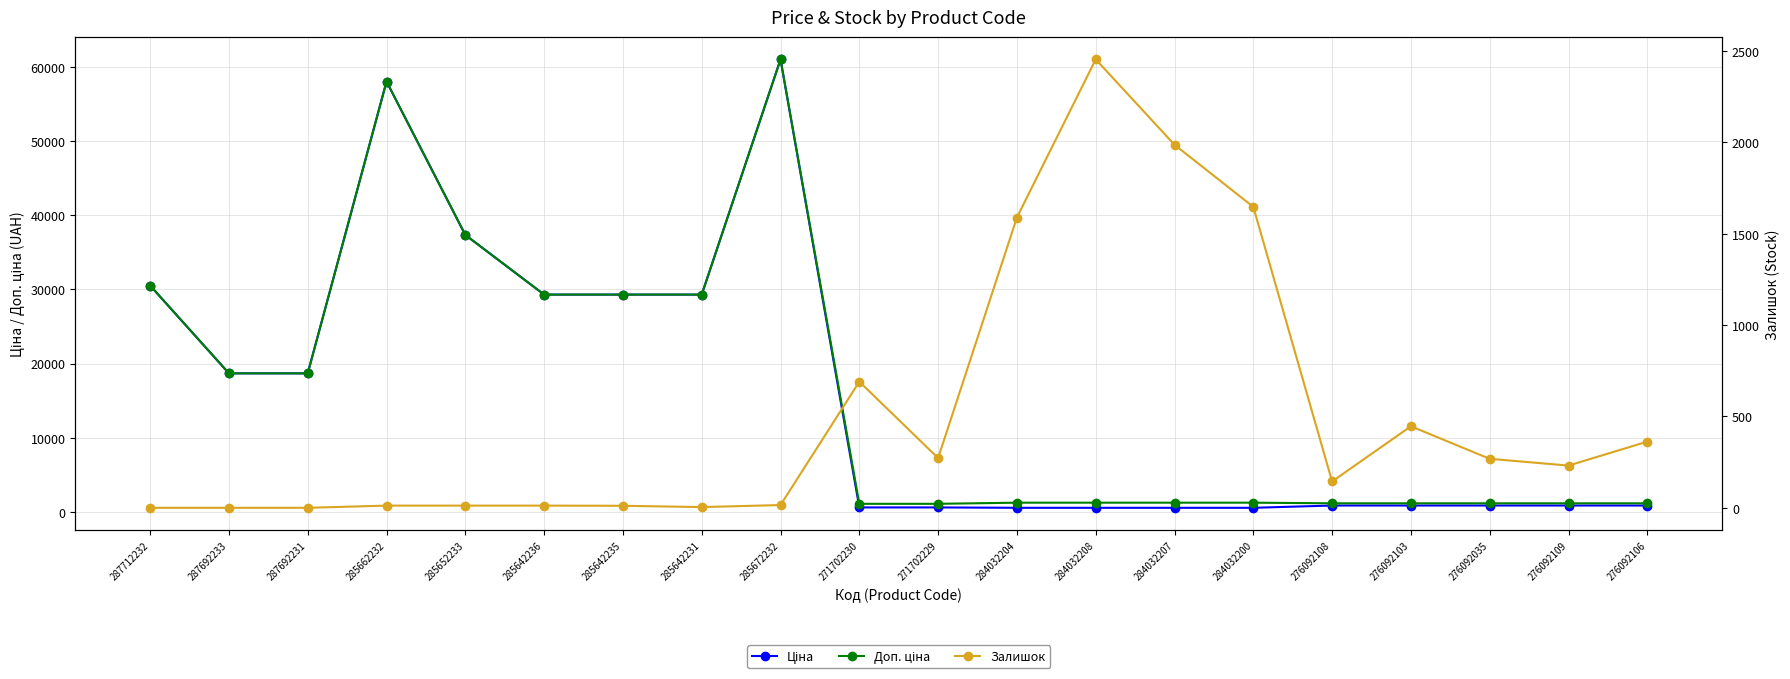

Which series has the largest total across all categories?

Доп. ціна